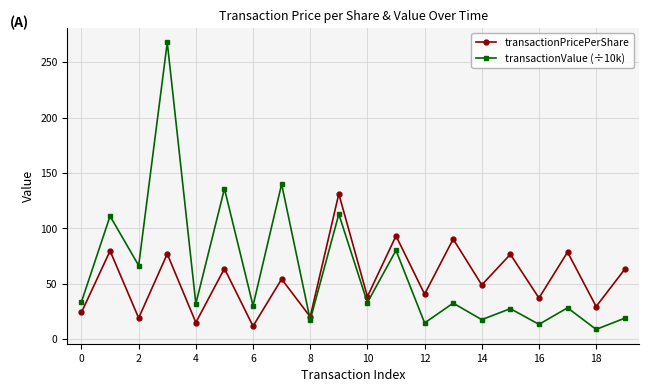

True or false: transactionPricePerShare has more than 2 points higher than both neighbors.

True